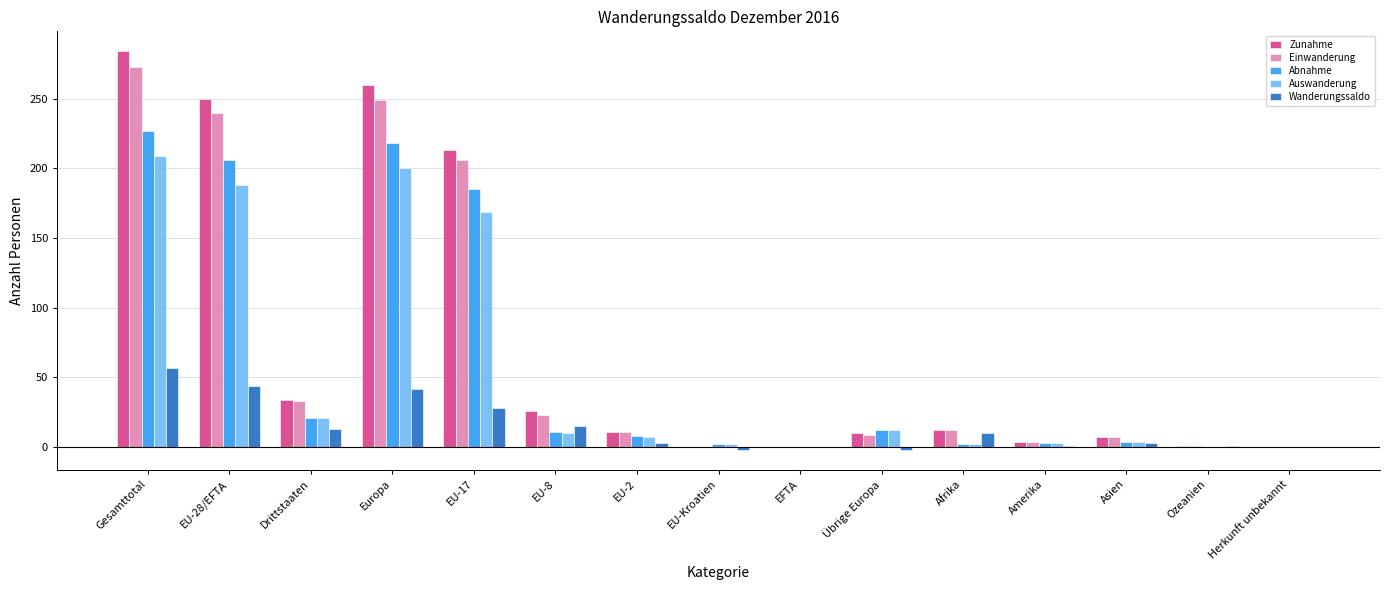

What is the highest value of the Auswanderung series?

209